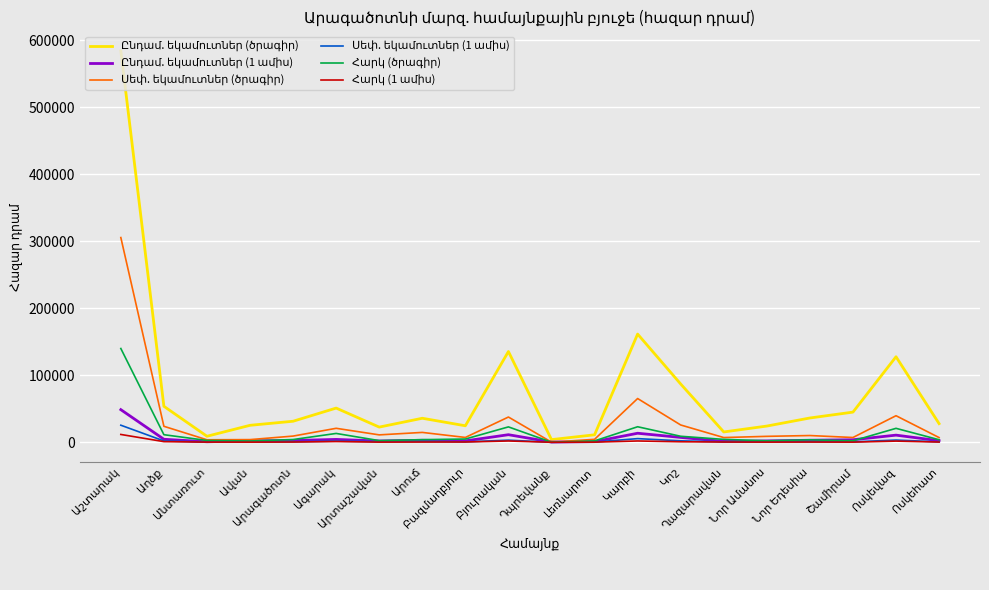

Which series has the largest total across all categories?

Ընդամ. եկամուտներ (ծրագիր)